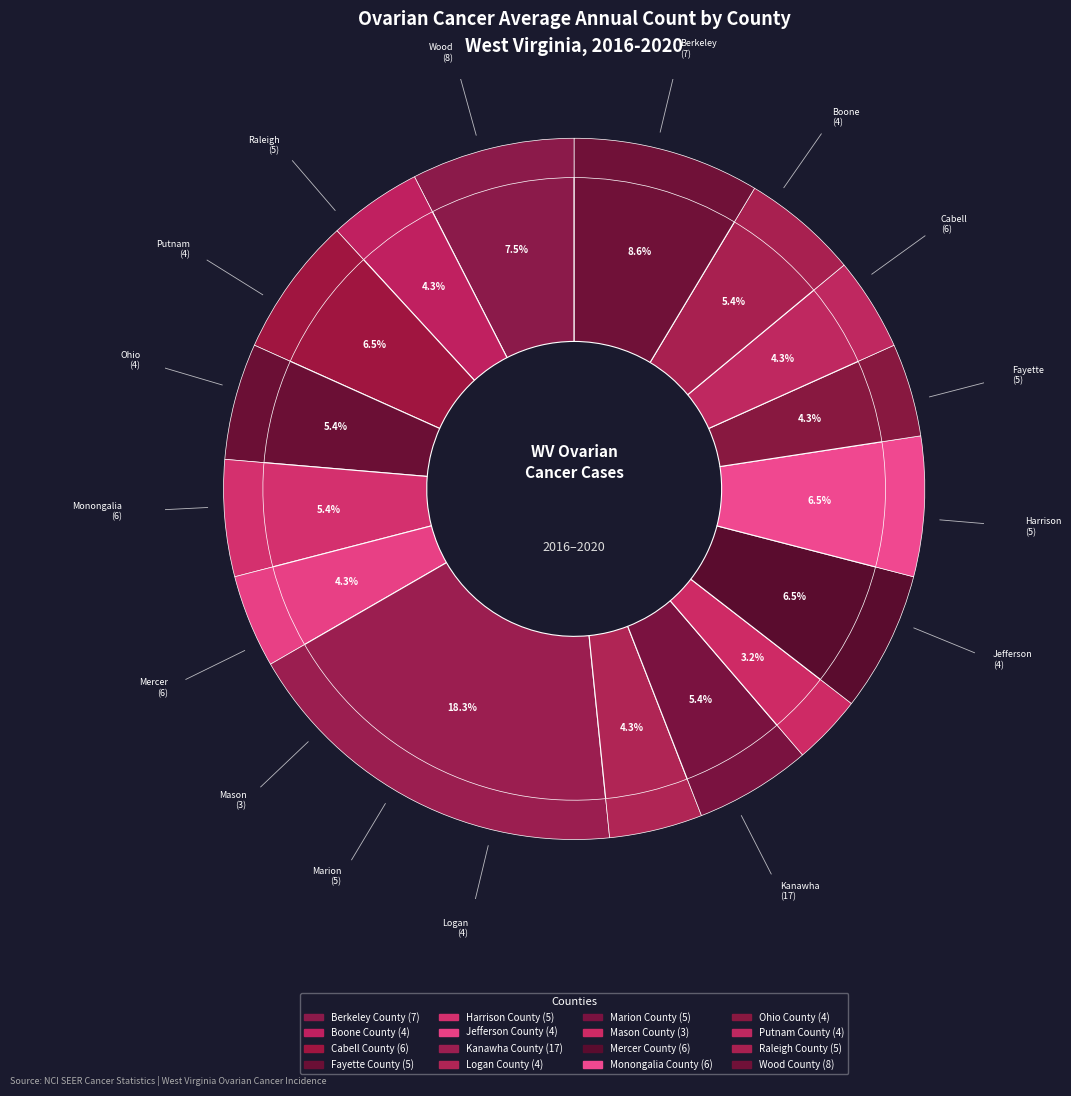

Combined, do Raleigh County and Putnam County account for over 50%?

No